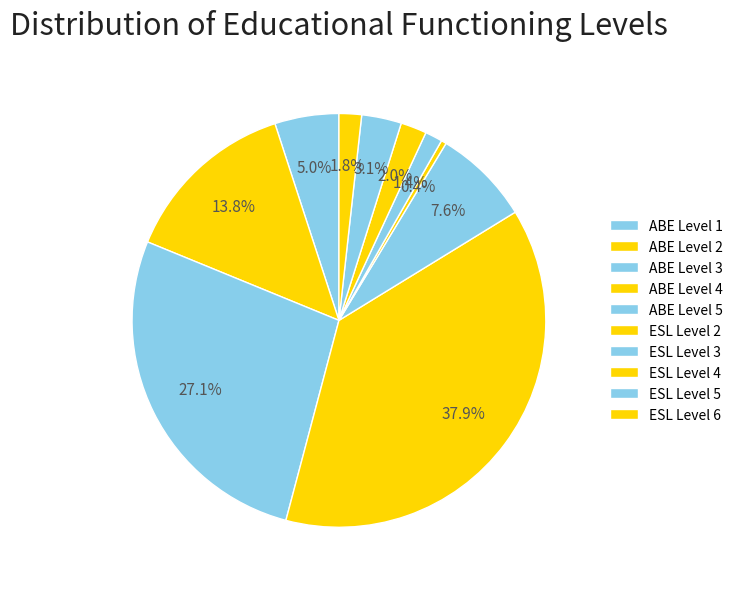

To the nearest percent, what is the difference between the ABE Level 2 and ESL Level 5 slice percentages?

11%